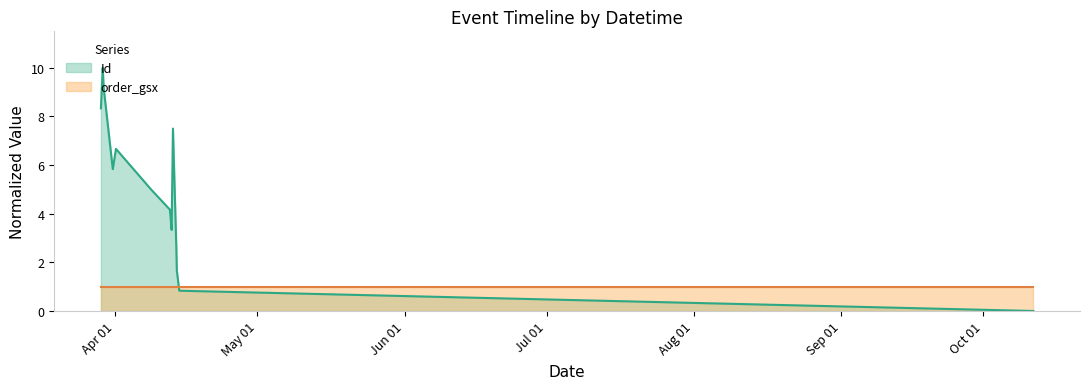

How many lines are shown in the chart?

2